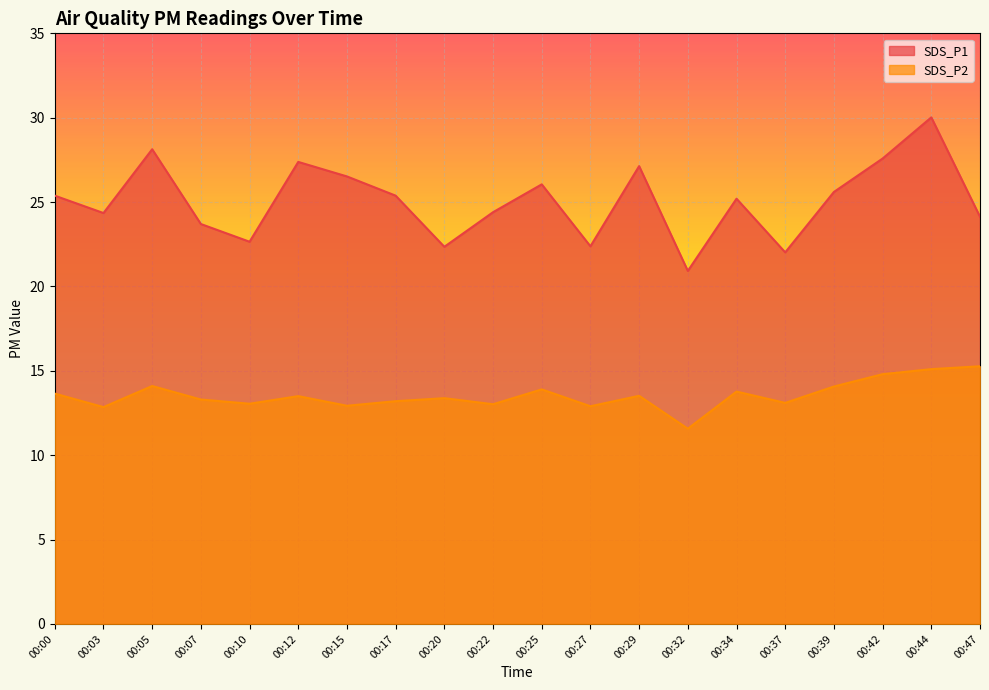

What are all the series names shown in the legend?

SDS_P1, SDS_P2